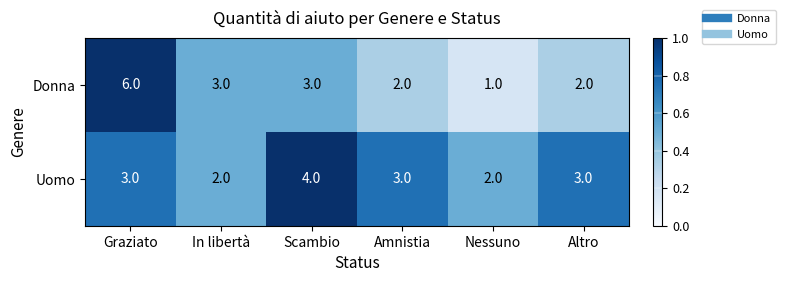

How many Donna values are between 2 and 3?

4